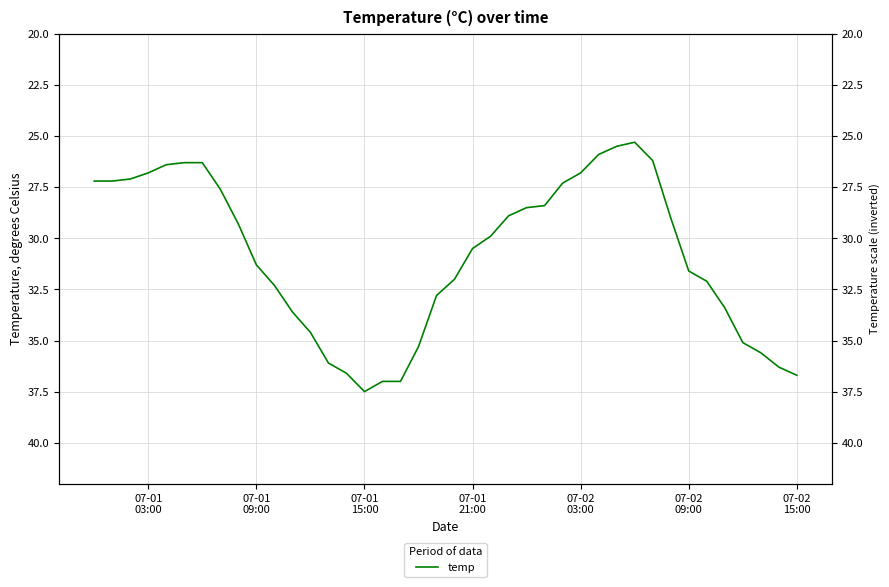

What is the difference between the second highest and minimum values?

11.7